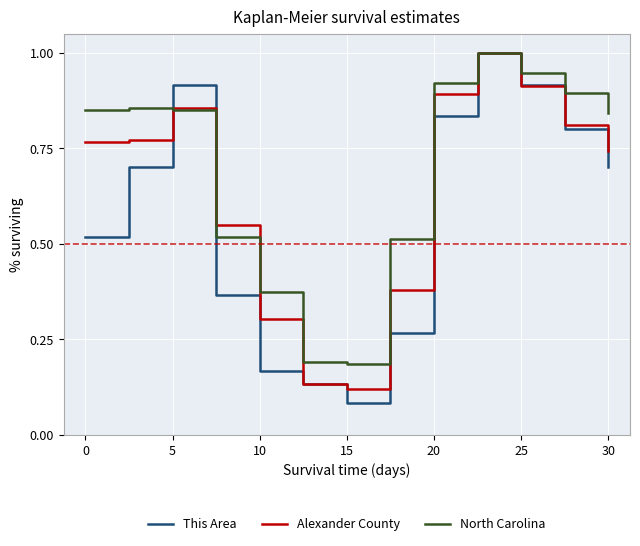

What is the greatest value displayed?

1.0